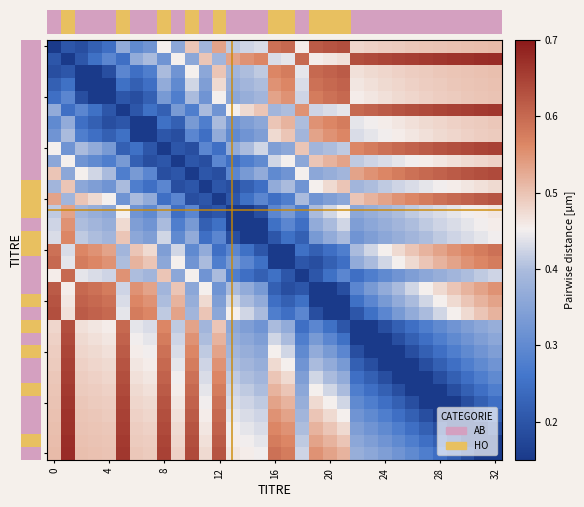

What is the maximum value shown in the chart?

0.7